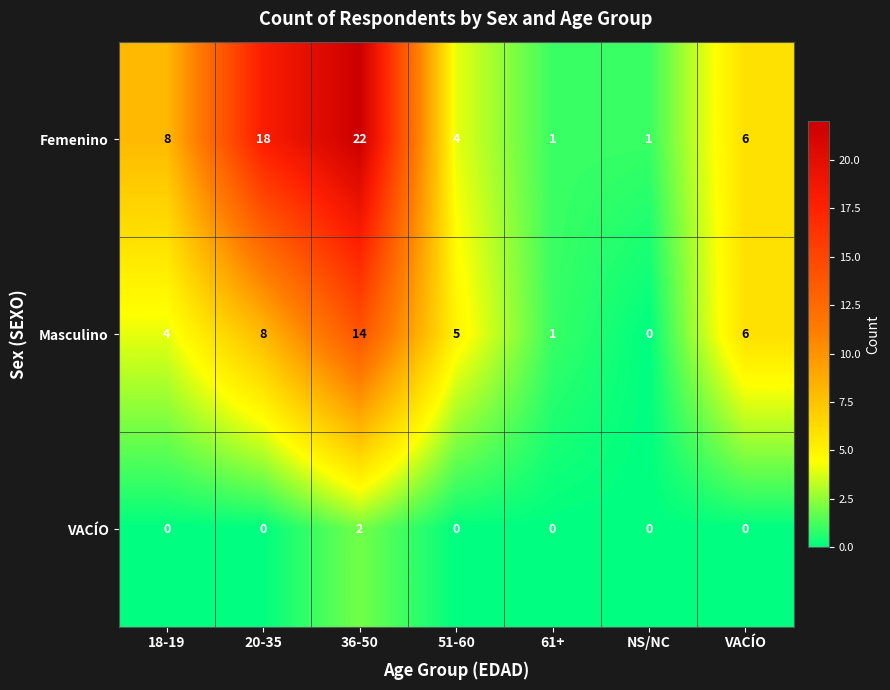

Where does the Masculino series first go above 5?

20-35